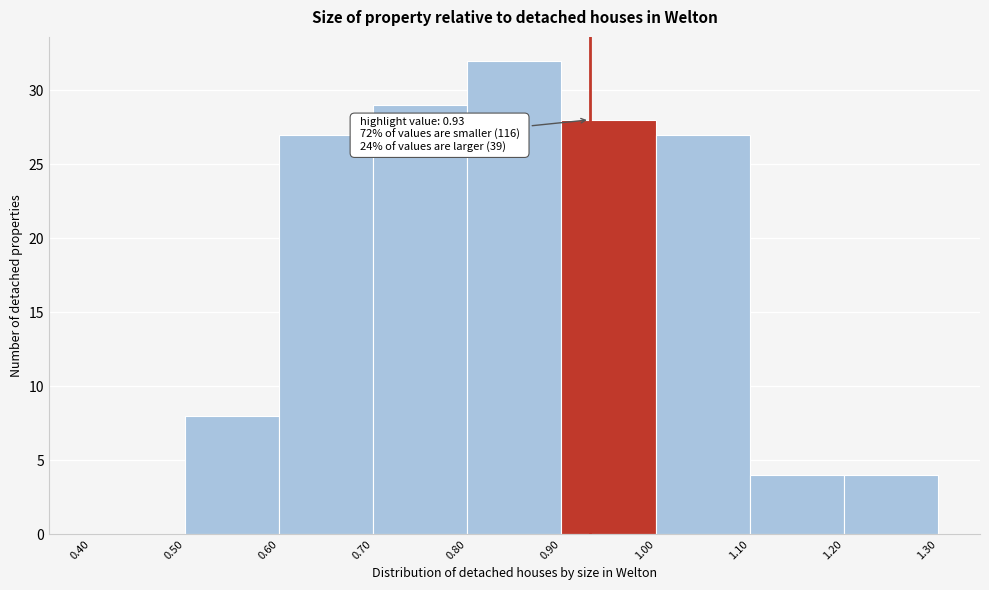

Over which range of the x-axis is the bar tallest?

0.80 to 0.90